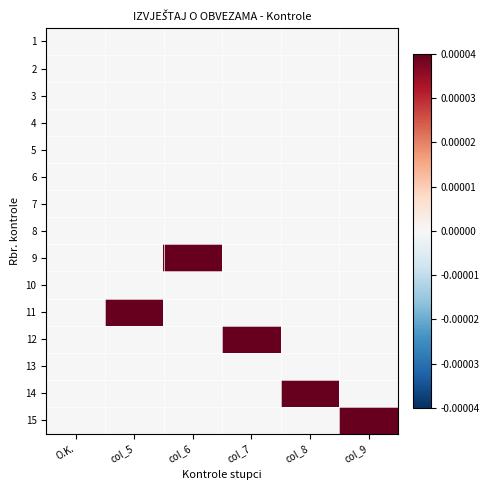

Reading left to right, what are all the values shown in this chart?

1: O.K.=0.0	col_5=0.0	col_6=0.0	col_7=0.0	col_8=0.0	col_9=0.0
2: O.K.=0.0	col_5=0.0	col_6=0.0	col_7=0.0	col_8=0.0	col_9=0.0
3: O.K.=0.0	col_5=0.0	col_6=0.0	col_7=0.0	col_8=0.0	col_9=0.0
4: O.K.=0.0	col_5=0.0	col_6=0.0	col_7=0.0	col_8=0.0	col_9=0.0
5: O.K.=0.0	col_5=0.0	col_6=0.0	col_7=0.0	col_8=0.0	col_9=0.0
6: O.K.=0.0	col_5=0.0	col_6=0.0	col_7=0.0	col_8=0.0	col_9=0.0
7: O.K.=0.0	col_5=0.0	col_6=0.0	col_7=0.0	col_8=0.0	col_9=0.0
8: O.K.=0.0	col_5=0.0	col_6=0.0	col_7=0.0	col_8=0.0	col_9=0.0
9: O.K.=0.0	col_5=0.0	col_6=0.0	col_7=0.0	col_8=0.0	col_9=0.0
10: O.K.=0.0	col_5=0.0	col_6=0.0	col_7=0.0	col_8=0.0	col_9=0.0
11: O.K.=0.0	col_5=0.0	col_6=0.0	col_7=0.0	col_8=0.0	col_9=0.0
12: O.K.=0.0	col_5=0.0	col_6=0.0	col_7=0.0	col_8=0.0	col_9=0.0
13: O.K.=0.0	col_5=0.0	col_6=0.0	col_7=0.0	col_8=0.0	col_9=0.0
14: O.K.=0.0	col_5=0.0	col_6=0.0	col_7=0.0	col_8=0.0	col_9=0.0
15: O.K.=0.0	col_5=0.0	col_6=0.0	col_7=0.0	col_8=0.0	col_9=0.0